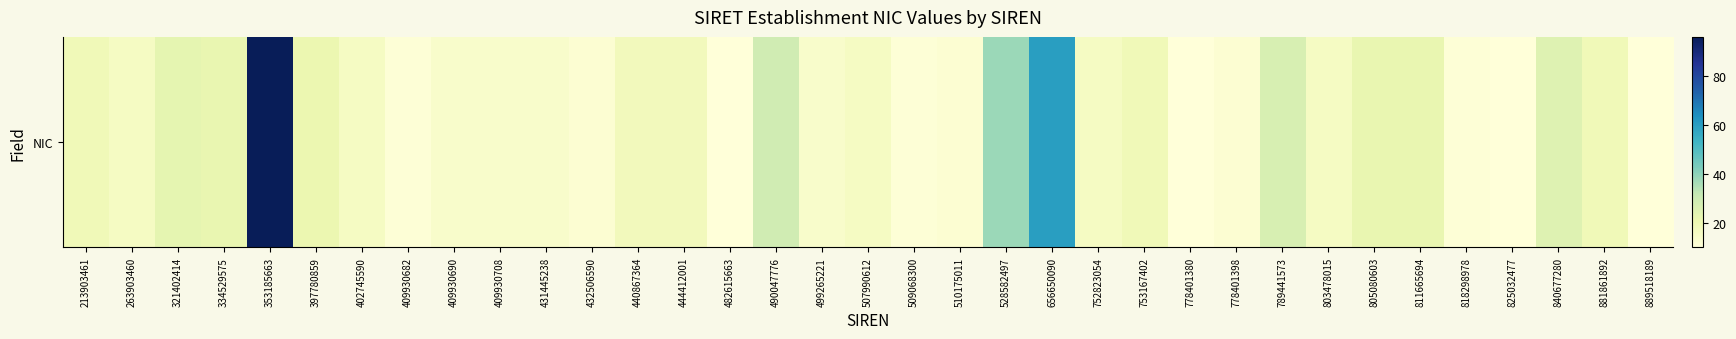

What is the greatest value displayed?

96